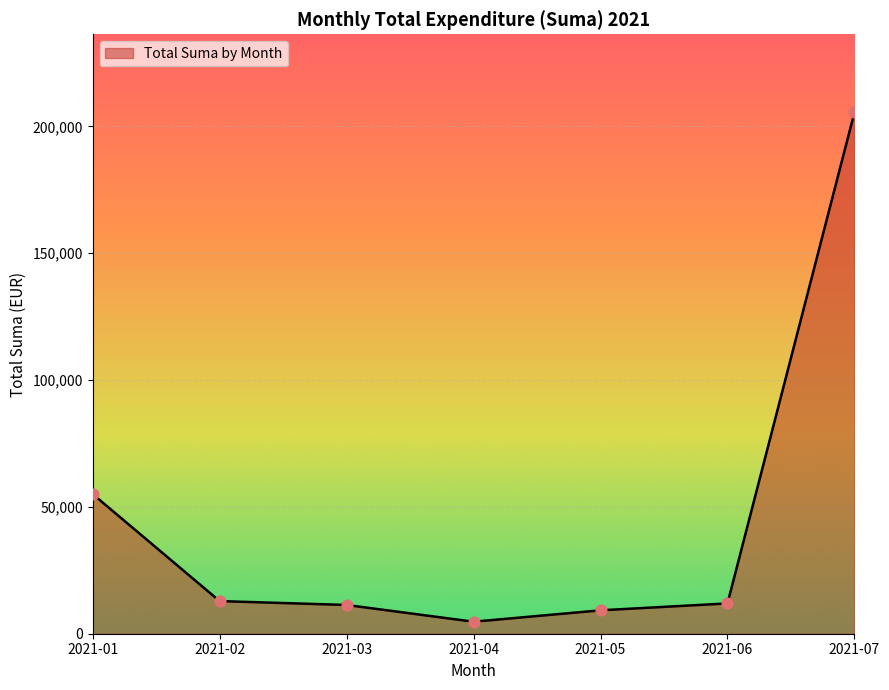

Between 2021-06 and 2021-01, which is larger?

2021-01